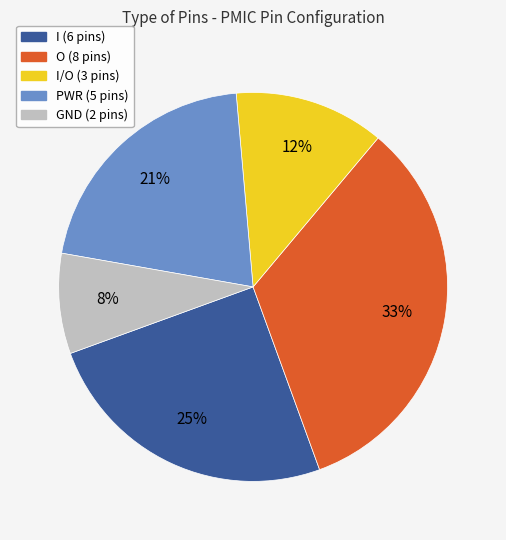

Does any single category account for the majority?

No